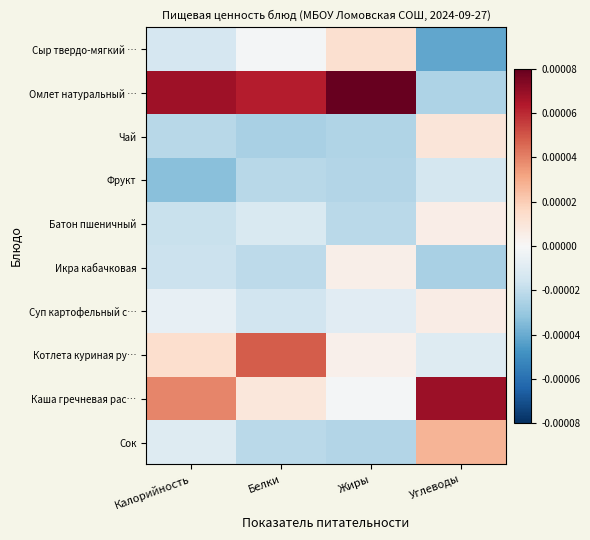

Which has a higher value, Белки or Углеводы?

Белки